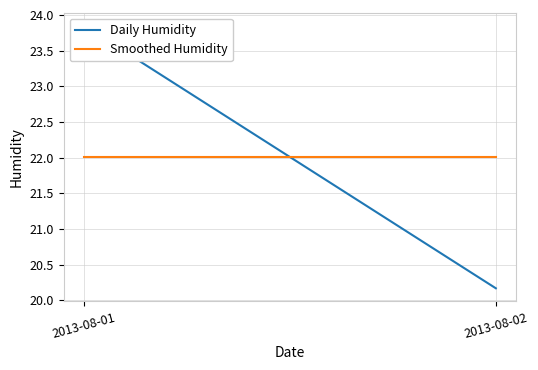

True or false: Daily Humidity has a value of 20.2 at 2013-08-02.

True